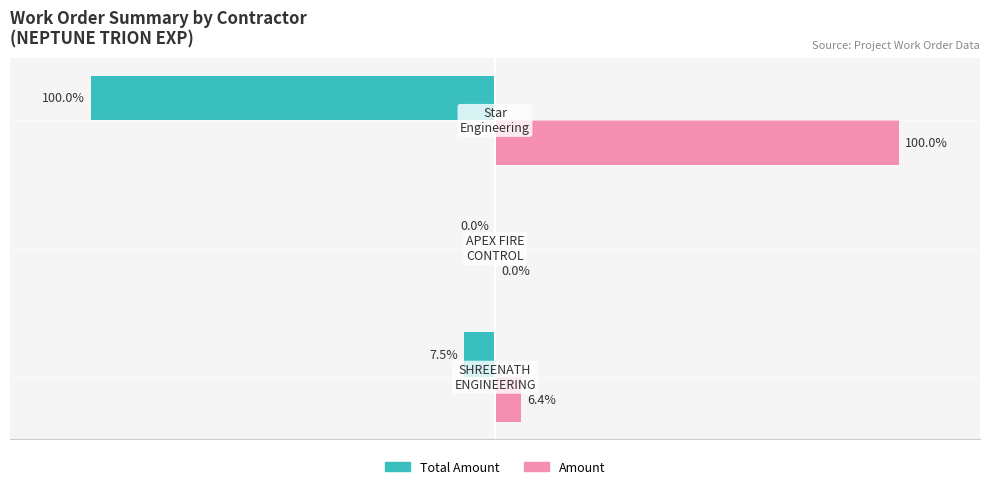

Which series has the largest total across all categories?

Amount